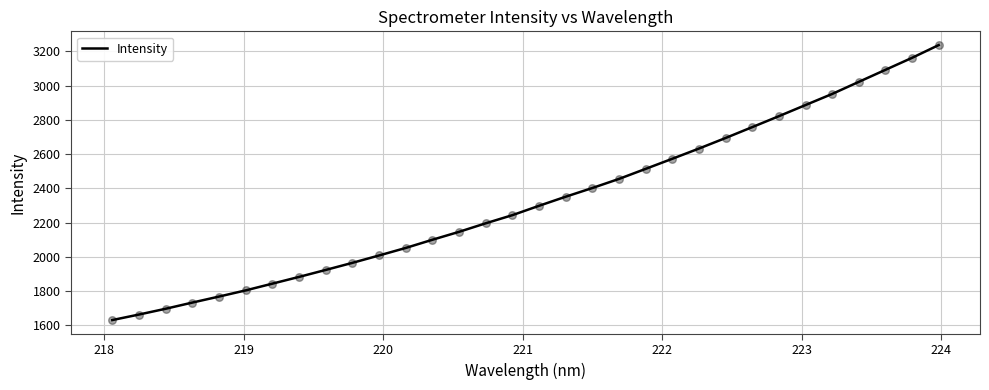

What is the difference between the maximum and minimum values?

1606.0